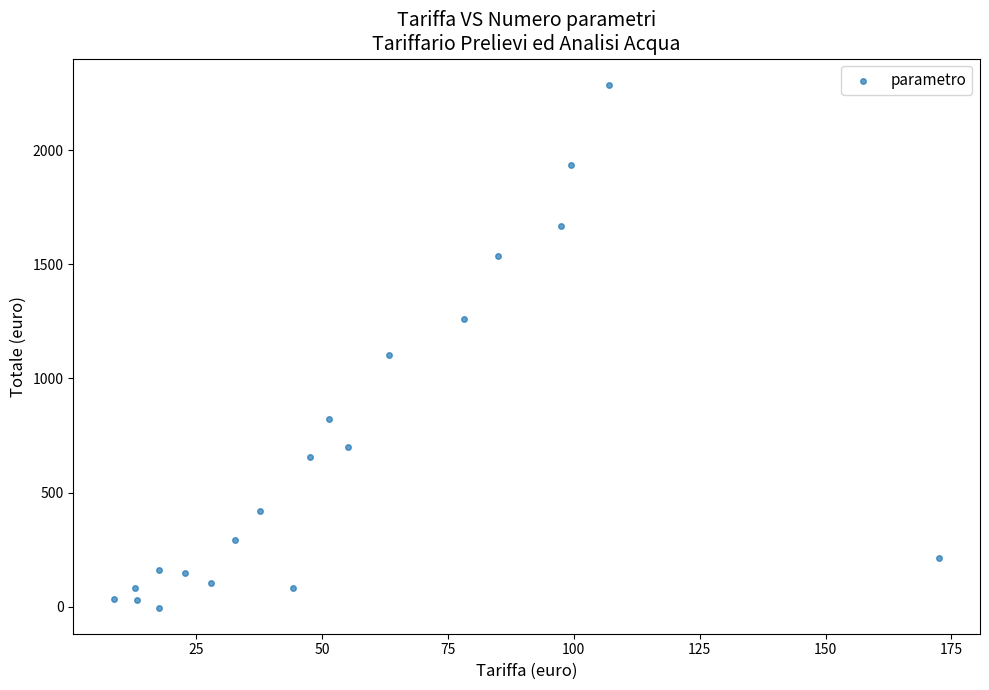

What Y value in the scatter plot is closest to 1141?

1104.7